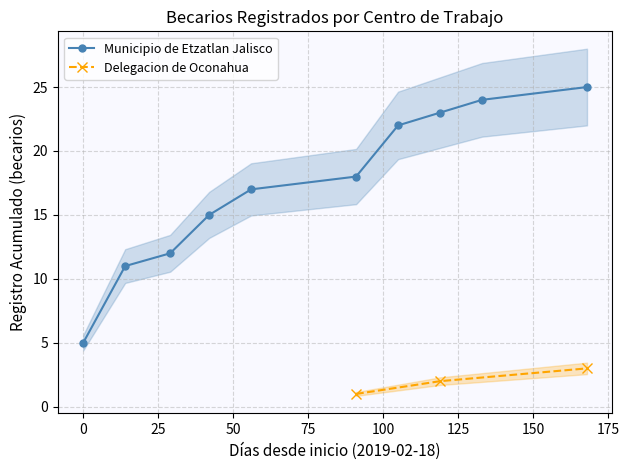

Does the chart display data point markers on the line(s)?

Yes